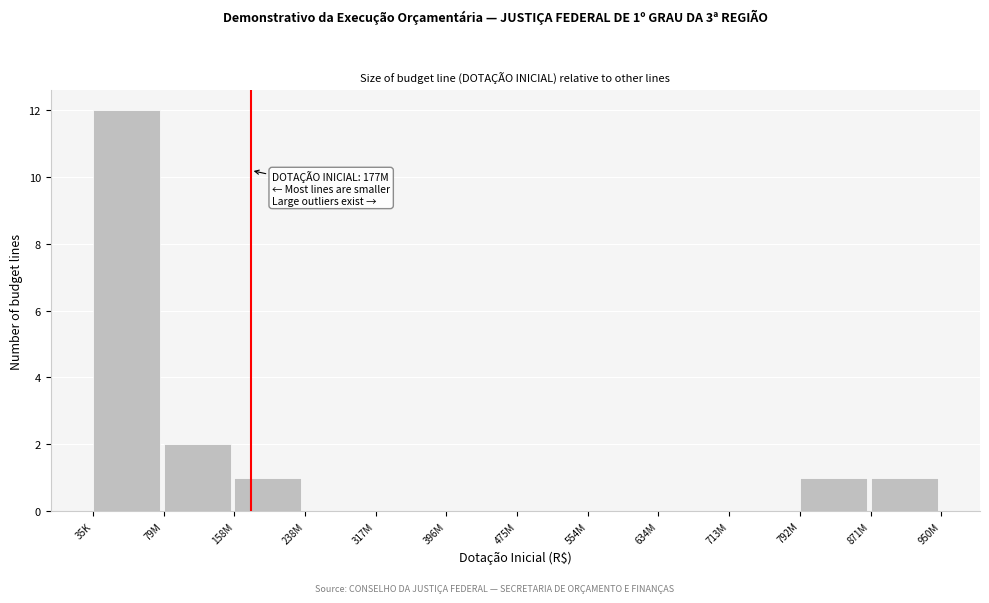

Reading left to right, what are all the values shown in this chart?

35K=12	79M=2	158M=1	238M=0	317M=0	396M=0	475M=0	554M=0	634M=0	713M=0	792M=1	871M=1